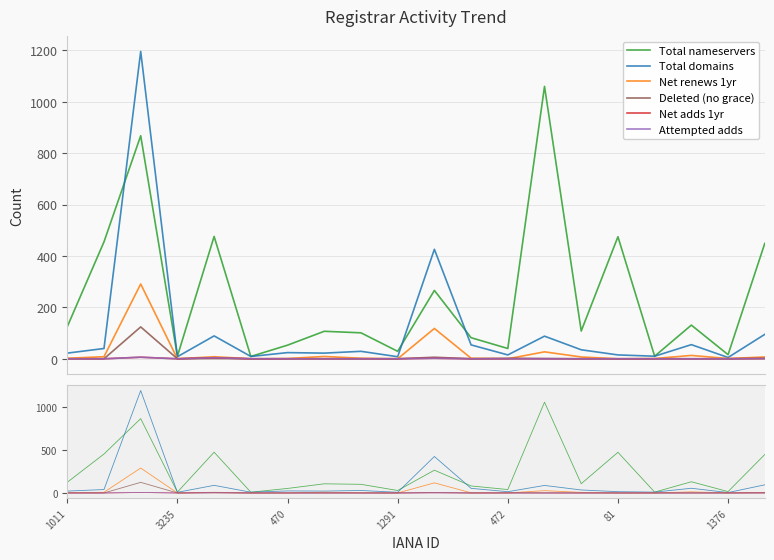

What is the lowest value of the Total domains series?

5